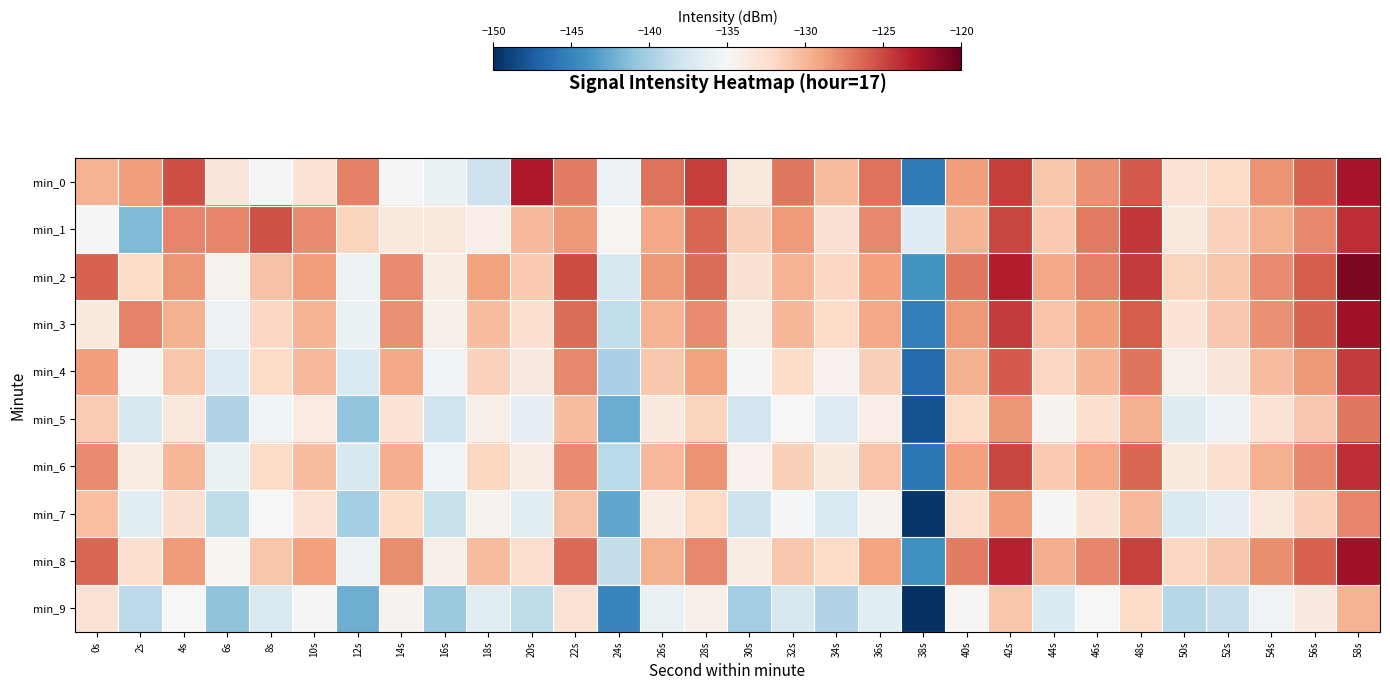

Reading right to left, list all the values displayed in this chart.

min_0: 58s=-122.7	56s=-126.3	54s=-128.3	52s=-132.1	50s=-133.0	48s=-125.8	46s=-128.2	44s=-130.9	42s=-124.7	40s=-128.8	38s=-145.6	36s=-126.8	34s=-130.3	32s=-127.1	30s=-133.5	28s=-124.6	26s=-126.9	24s=-135.9	22s=-127.3	20s=-123.0	18s=-138.1	16s=-136.1	14s=-135.2	12s=-127.4	10s=-132.9	8s=-135.3	6s=-133.2	4s=-125.3	2s=-128.8	0s=-129.8
min_1: 58s=-123.9	56s=-127.8	54s=-129.7	52s=-131.6	50s=-133.5	48s=-124.3	46s=-127.2	44s=-131.1	42s=-125.0	40s=-129.9	38s=-136.9	36s=-127.8	34s=-132.7	32s=-128.6	30s=-131.5	28s=-126.3	26s=-129.2	24s=-134.6	22s=-128.5	20s=-130.1	18s=-134.0	16s=-133.5	14s=-133.4	12s=-131.7	10s=-128.0	8s=-125.4	6s=-127.6	4s=-127.7	2s=-141.6	0s=-135.3
min_2: 58s=-121.0	56s=-125.9	54s=-127.9	52s=-130.8	50s=-131.7	48s=-124.6	46s=-127.5	44s=-129.3	42s=-123.2	40s=-127.1	38s=-144.0	36s=-128.9	34s=-131.9	32s=-129.8	30s=-132.7	28s=-126.6	26s=-128.5	24s=-137.3	22s=-125.2	20s=-131.1	18s=-129.0	16s=-133.9	14s=-127.9	12s=-135.8	10s=-128.7	8s=-130.6	6s=-134.5	4s=-128.3	2s=-132.2	0s=-126.1
min_3: 58s=-122.3	56s=-126.2	54s=-128.1	52s=-131.0	50s=-132.9	48s=-125.9	46s=-128.8	44s=-130.7	42s=-124.6	40s=-128.5	38s=-145.3	36s=-129.2	34s=-132.1	32s=-130.0	30s=-133.9	28s=-127.9	26s=-129.8	24s=-138.7	22s=-126.6	20s=-132.5	18s=-130.3	16s=-134.2	14s=-128.1	12s=-136.0	10s=-129.9	8s=-131.9	6s=-135.8	4s=-129.7	2s=-127.6	0s=-133.5
min_4: 58s=-124.6	56s=-128.5	54s=-130.3	52s=-133.2	50s=-134.1	48s=-127.0	46s=-129.9	44s=-131.9	42s=-125.8	40s=-129.7	38s=-146.6	36s=-131.5	34s=-134.3	32s=-132.2	30s=-135.1	28s=-129.0	26s=-130.9	24s=-139.9	22s=-127.8	20s=-133.7	18s=-131.6	16s=-135.5	14s=-129.3	12s=-137.2	10s=-130.1	8s=-132.0	6s=-136.9	4s=-130.9	2s=-134.8	0s=-128.7
min_5: 58s=-127.1	56s=-131.0	54s=-132.9	52s=-135.9	50s=-136.8	48s=-129.7	46s=-132.6	44s=-134.5	42s=-128.3	40s=-132.2	38s=-148.1	36s=-134.0	34s=-136.9	32s=-134.9	30s=-137.8	28s=-131.7	26s=-133.6	24s=-142.5	22s=-130.3	20s=-136.2	18s=-134.1	16s=-138.0	14s=-132.9	12s=-140.9	10s=-133.8	8s=-135.7	6s=-139.6	4s=-133.5	2s=-137.3	0s=-131.2
min_6: 58s=-123.9	56s=-127.8	54s=-129.7	52s=-132.6	50s=-133.4	48s=-126.3	46s=-129.2	44s=-131.1	42s=-125.0	40s=-128.9	38s=-145.8	36s=-130.7	34s=-133.6	32s=-131.5	30s=-134.3	28s=-128.2	26s=-130.1	24s=-139.0	22s=-127.9	20s=-133.9	18s=-131.8	16s=-135.7	14s=-129.6	12s=-137.5	10s=-130.3	8s=-132.2	6s=-136.1	4s=-130.0	2s=-133.9	0s=-127.9
min_7: 58s=-127.6	56s=-131.5	54s=-133.4	52s=-136.3	50s=-137.2	48s=-130.1	46s=-133.0	44s=-134.9	42s=-128.8	40s=-132.6	38s=-149.5	36s=-134.4	34s=-137.3	32s=-135.2	30s=-138.1	28s=-132.0	26s=-133.9	24s=-142.8	22s=-130.7	20s=-136.5	18s=-134.4	16s=-138.3	14s=-132.2	12s=-140.1	10s=-133.0	8s=-134.9	6s=-138.8	4s=-132.7	2s=-136.6	0s=-130.4
min_8: 58s=-122.2	56s=-126.1	54s=-128.0	52s=-130.9	50s=-131.9	48s=-124.8	46s=-127.7	44s=-129.6	42s=-123.5	40s=-127.3	38s=-144.2	36s=-129.1	34s=-132.0	32s=-130.9	30s=-133.9	28s=-127.8	26s=-129.7	24s=-138.6	22s=-126.5	20s=-132.3	18s=-130.2	16s=-134.1	14s=-128.0	12s=-135.9	10s=-128.9	8s=-130.8	6s=-134.7	4s=-128.6	2s=-132.5	0s=-126.3
min_9: 58s=-129.8	56s=-133.7	54s=-135.6	52s=-138.4	50s=-139.3	48s=-132.2	46s=-135.1	44s=-137.0	42s=-130.9	40s=-134.8	38s=-151.7	36s=-136.6	34s=-139.5	32s=-137.3	30s=-140.2	28s=-134.1	26s=-136.0	24s=-144.9	22s=-132.9	20s=-138.8	18s=-136.7	16s=-140.6	14s=-134.5	12s=-142.3	10s=-135.2	8s=-137.1	6s=-141.0	4s=-134.9	2s=-138.9	0s=-132.8